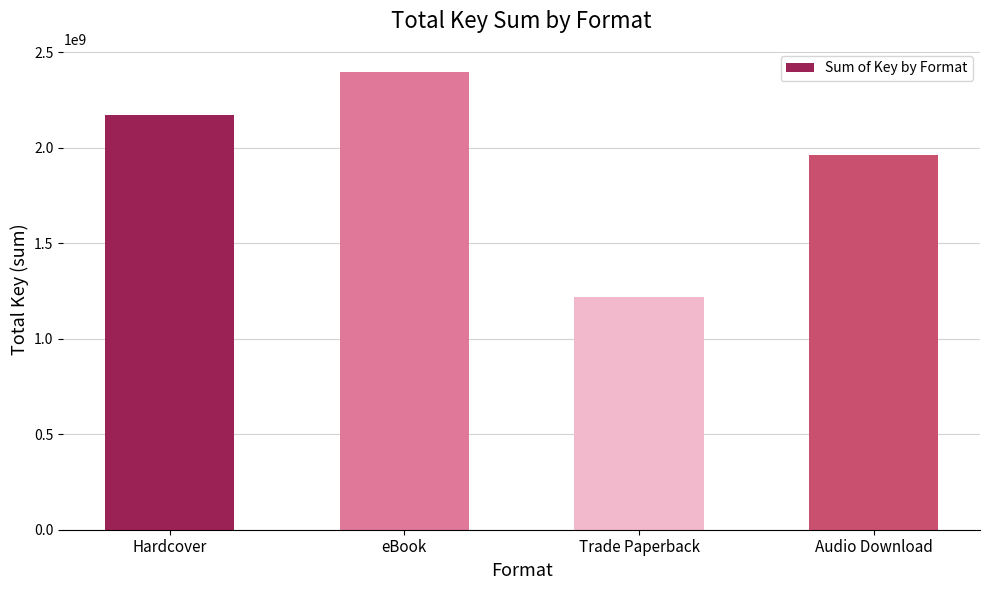

Are the bars grouped side by side (vs. stacked)?

No